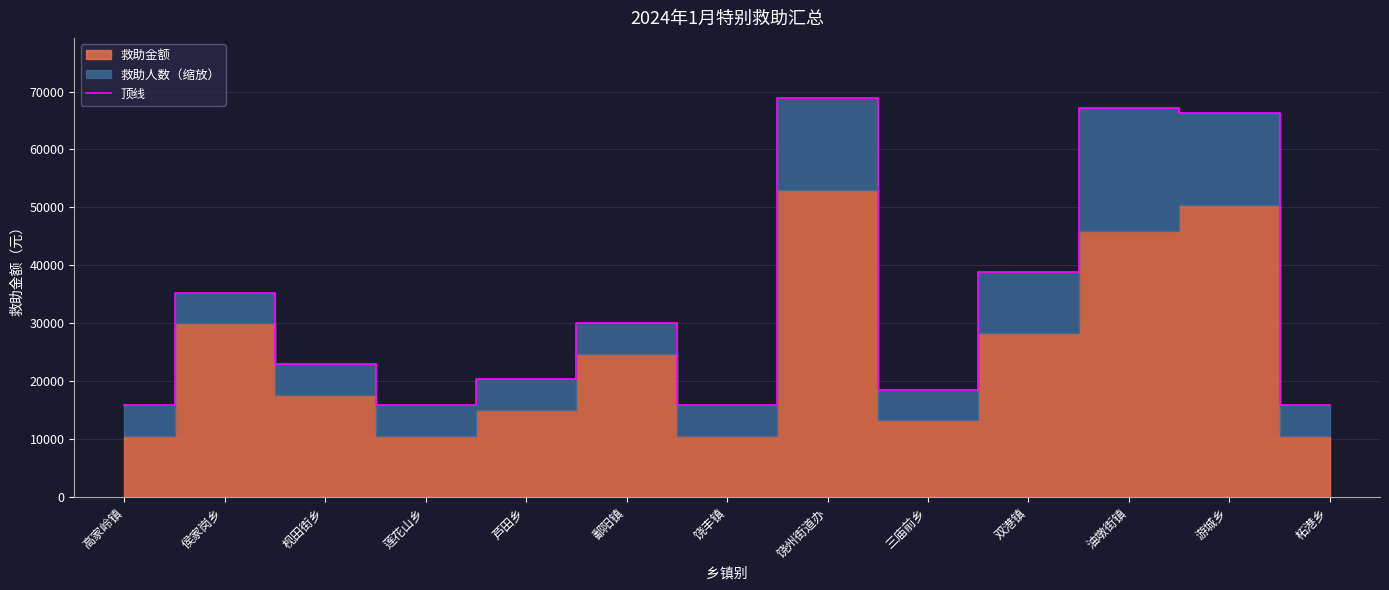

How many points are higher than both their immediate neighbors (excluding endpoints)?

4